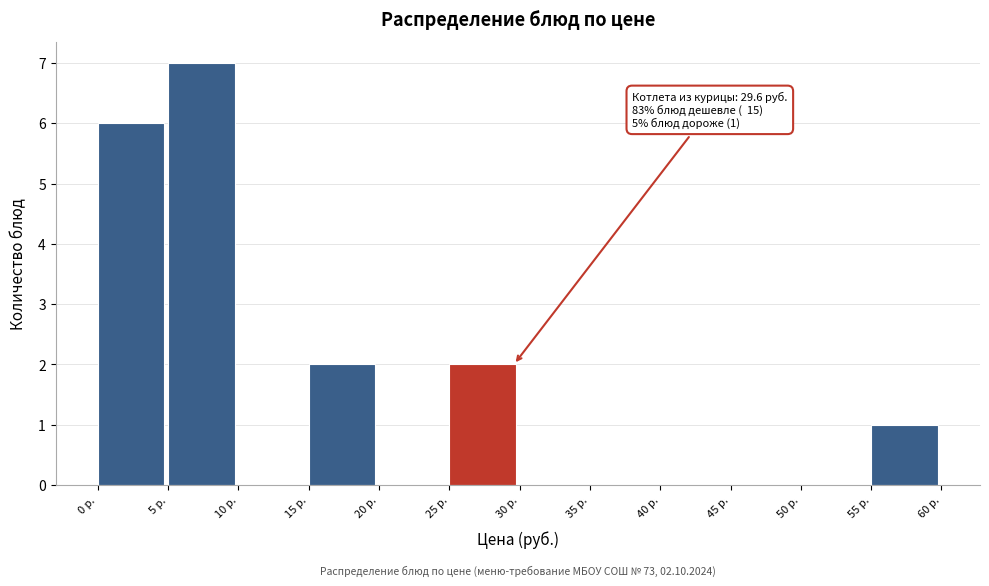

Which range on the x-axis has the tallest bar?

5 to 10